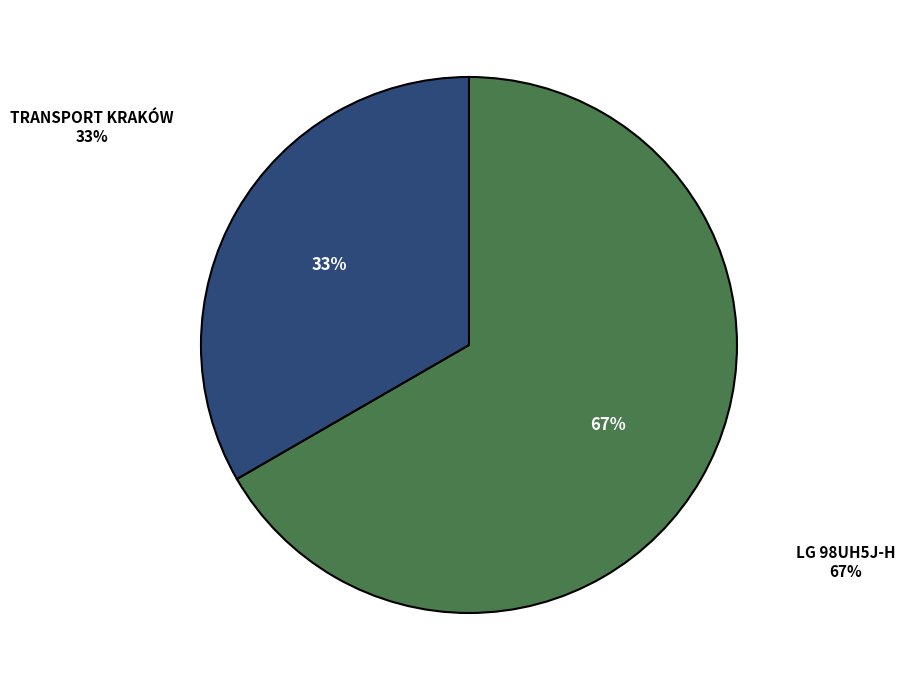

How many segments does this pie chart have?

2